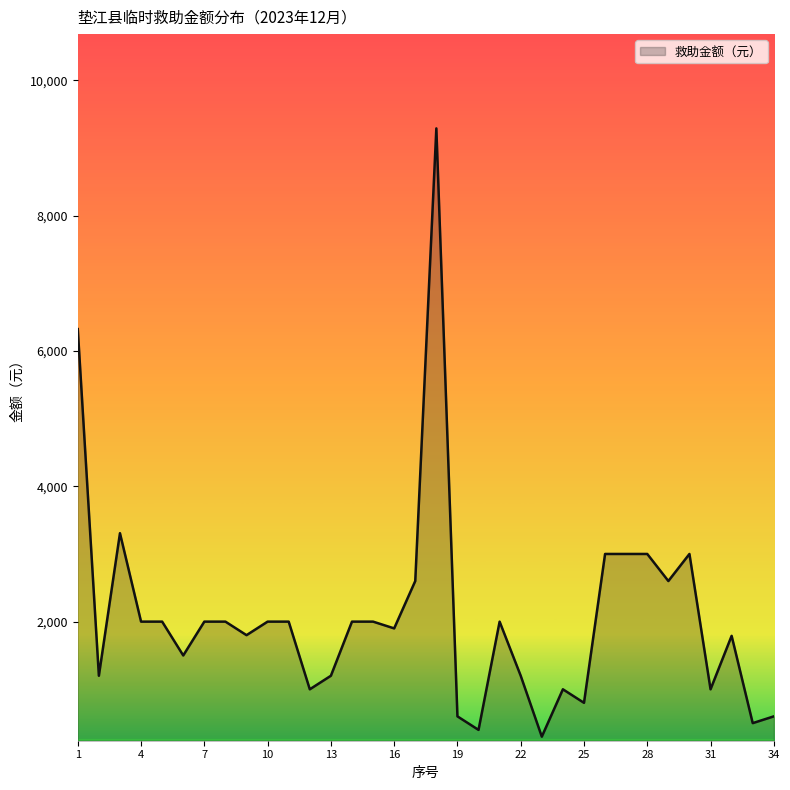

How many lines are shown in the chart?

1